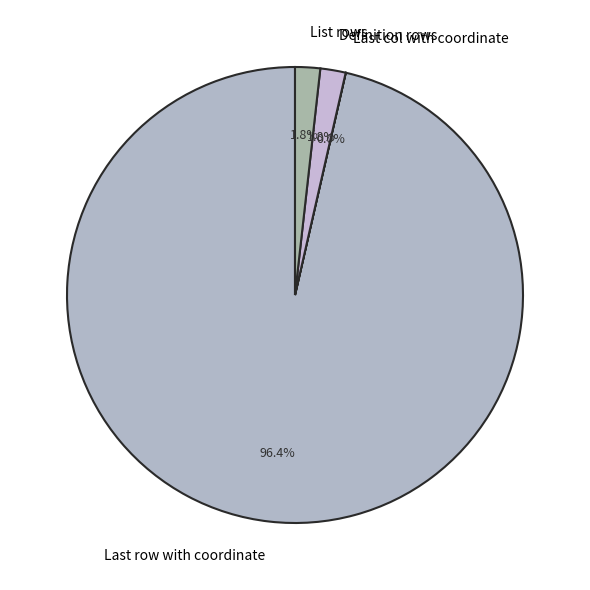

To the nearest percent, what portion does List rows represent?

2%